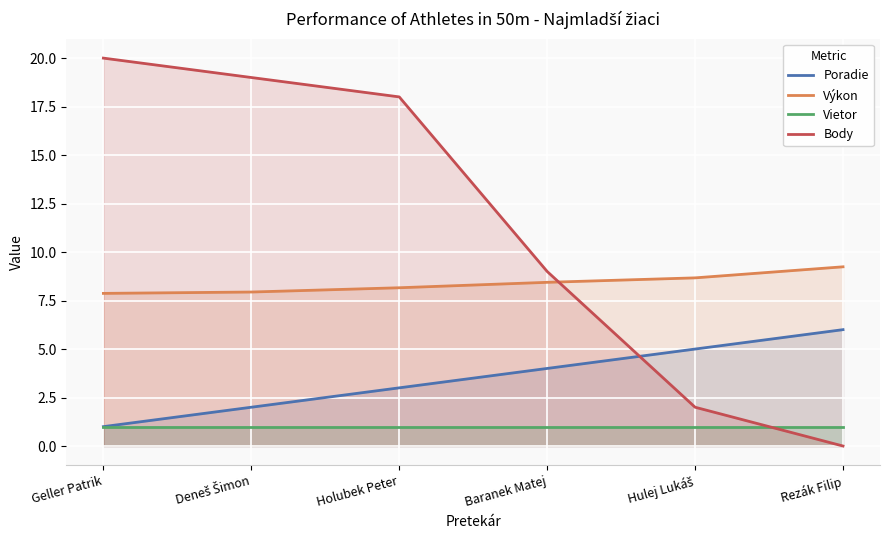

True or false: Poradie and Body cross at least once.

True